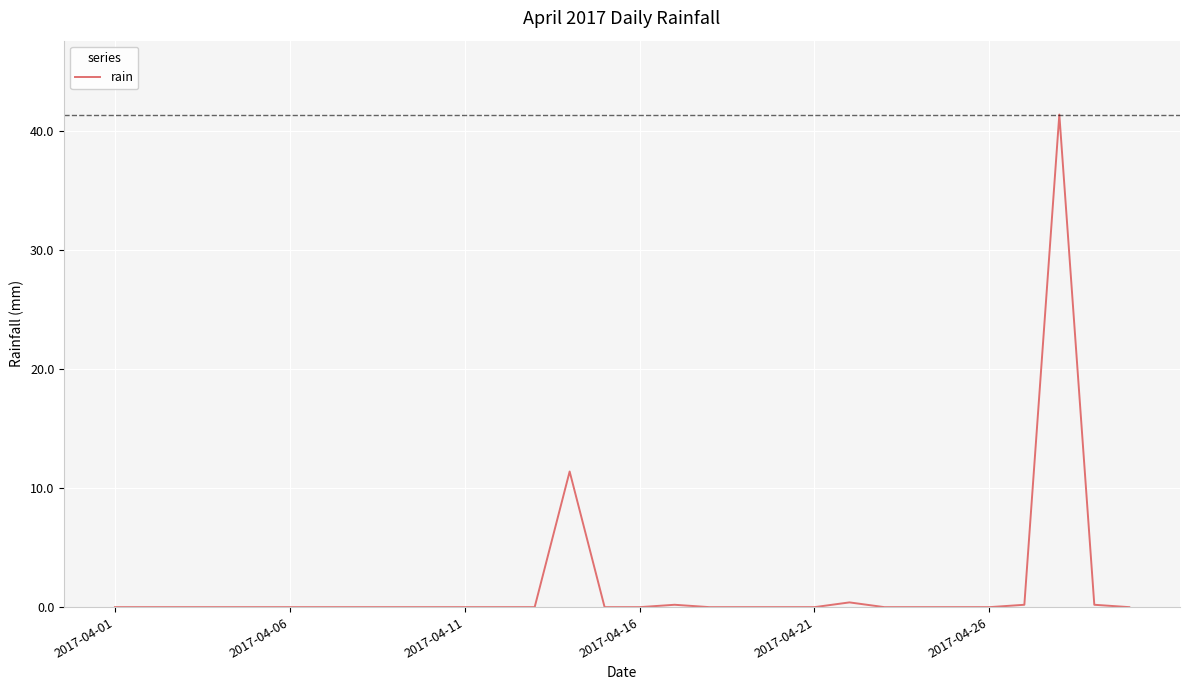

What is the maximum value shown in the chart?

41.4